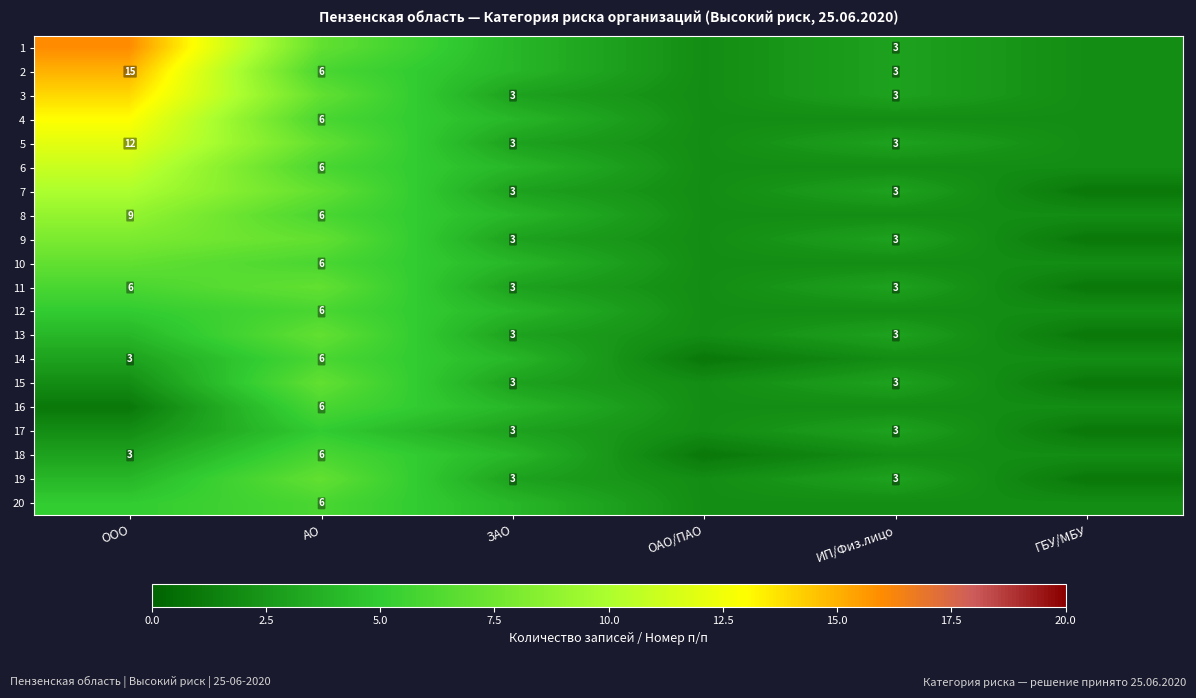

The 11 series shows 3 at ИП/Физ.лицо. True or false?

True